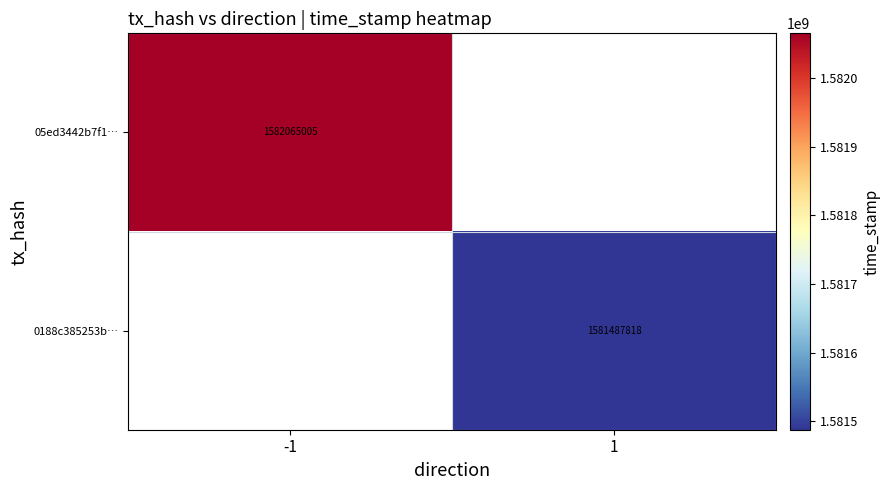

What is the minimum value shown in the chart?

1581487818.0